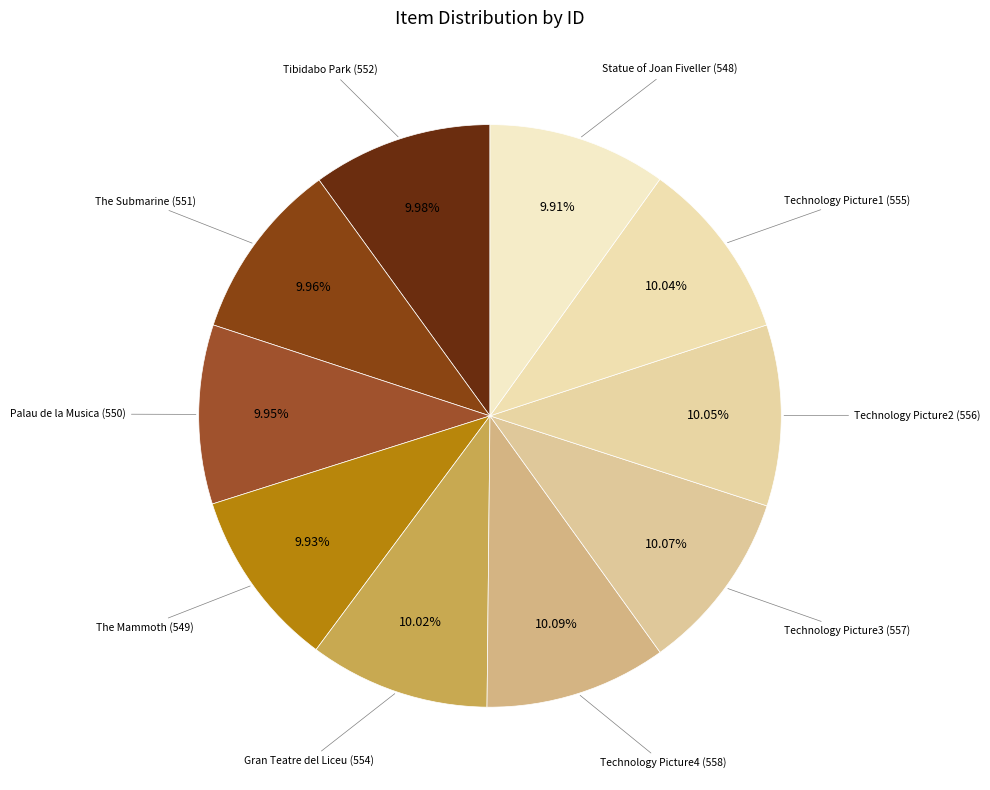

What is the ratio of the value at The Mammoth (549) to the value at Technology Picture3 (557)?

1.0